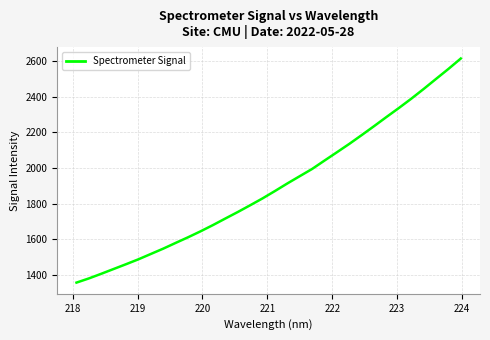

Does the chart display data point markers on the line(s)?

No